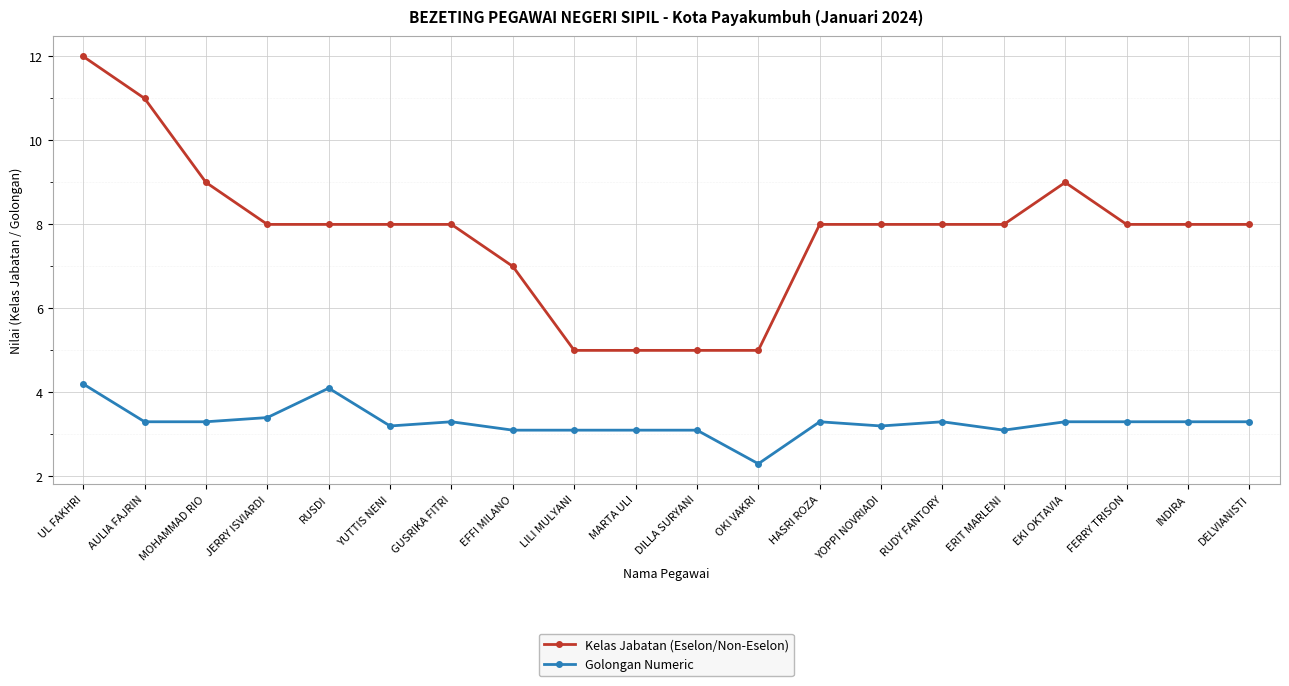

Read the Kelas Jabatan (Eselon/Non-Eselon) value at YOPPI NOVRIADI.

8.0